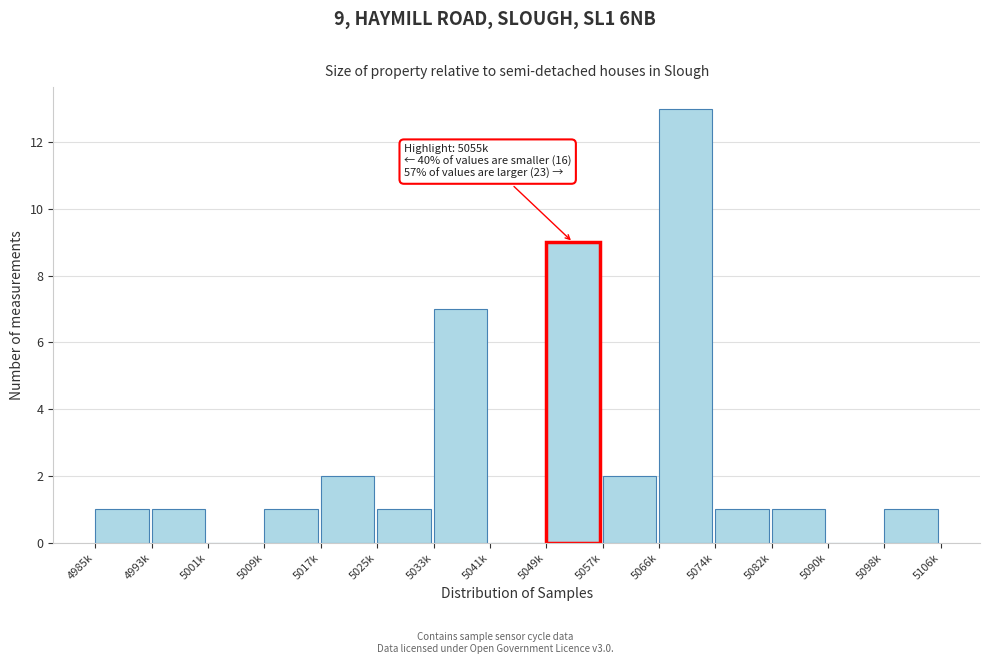

Reading left to right, what are all the values shown in this chart?

4985k=1	4993k=1	5001k=0	5009k=1	5017k=2	5025k=1	5033k=7	5041k=0	5049k=9	5057k=2	5066k=13	5074k=1	5082k=1	5090k=0	5098k=1